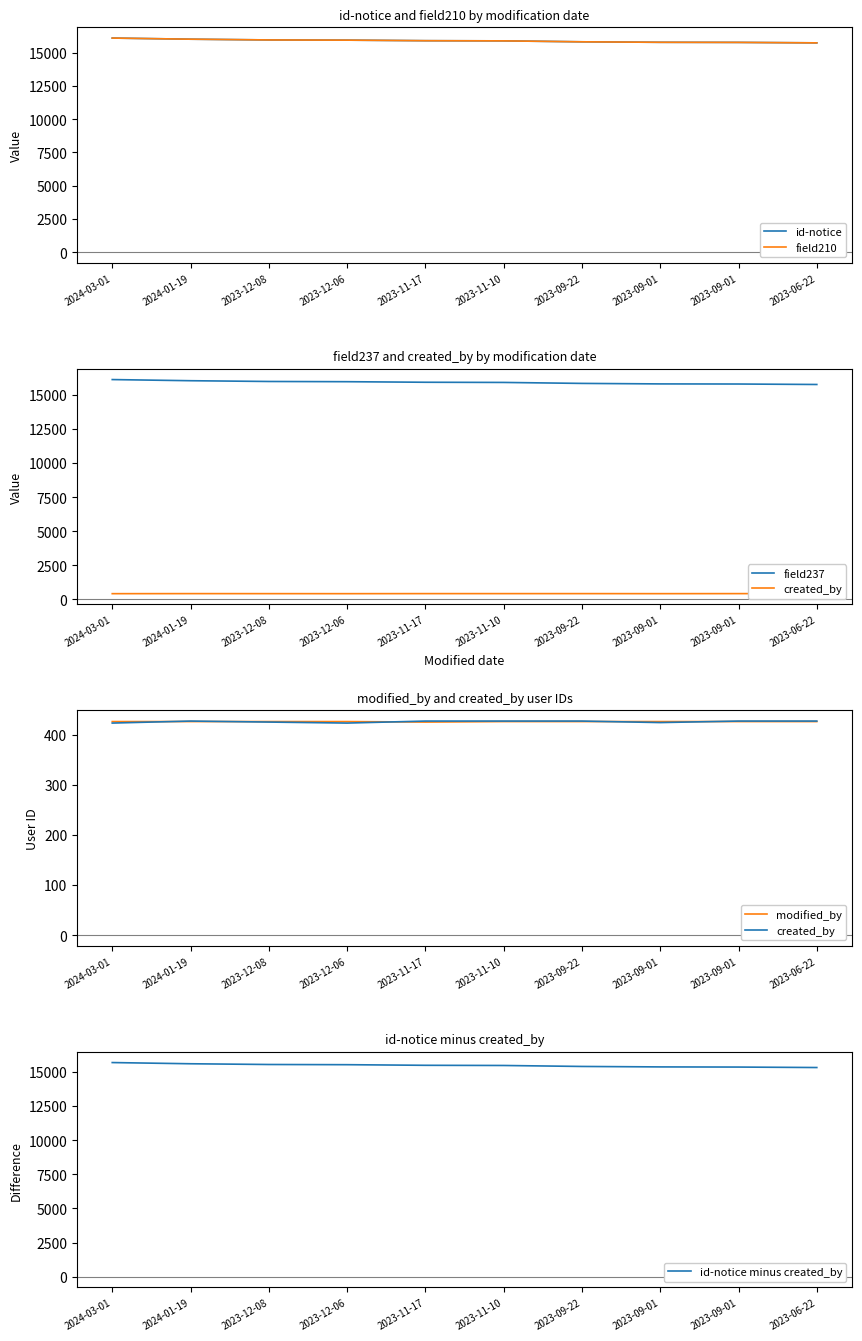

True or false: field237 has a value of 15894 at 2023-11-10.

True